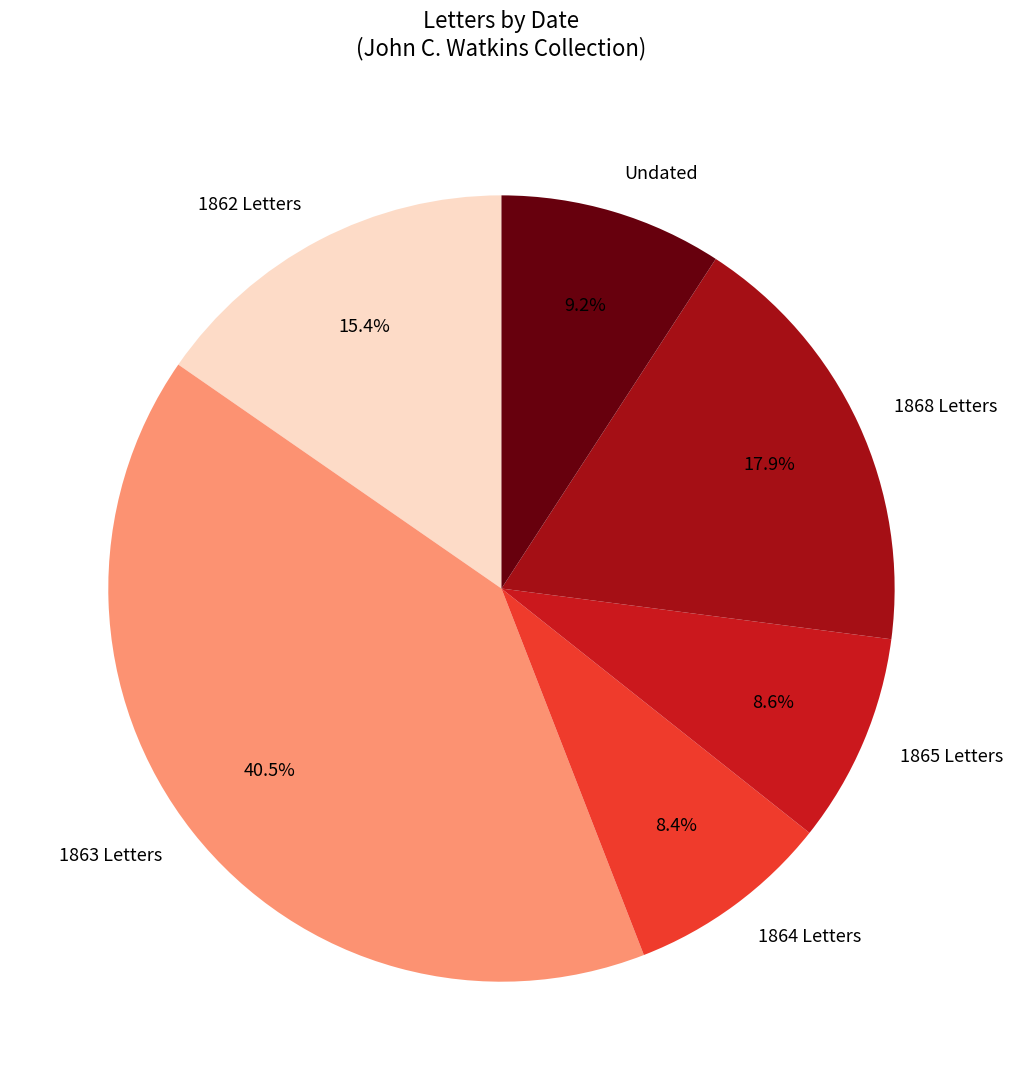

Which category has the biggest portion of the pie?

1863 Letters